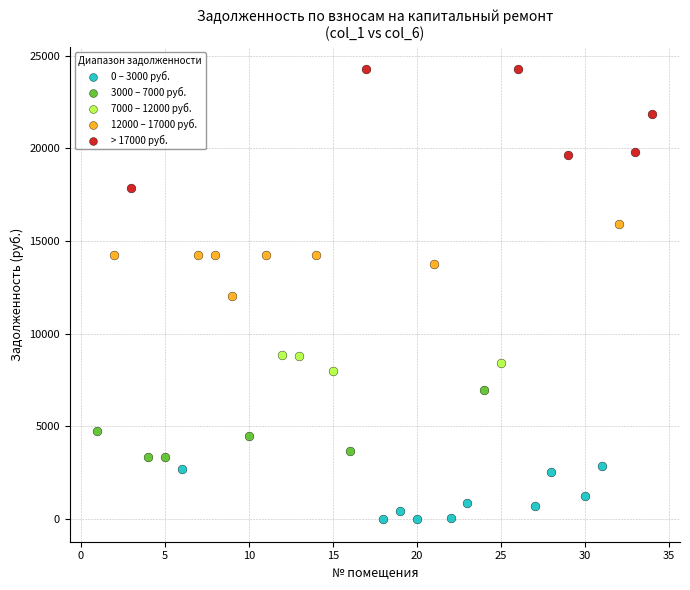

Which series contains the highest Y value?

> 17000 руб.